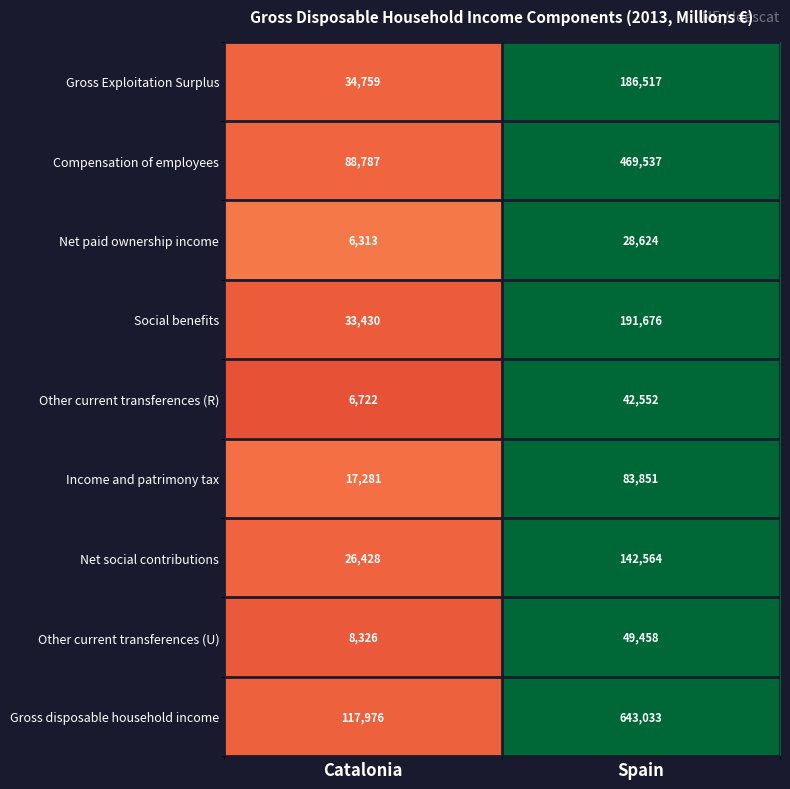

What value does the Social benefits series have at Spain?

191676